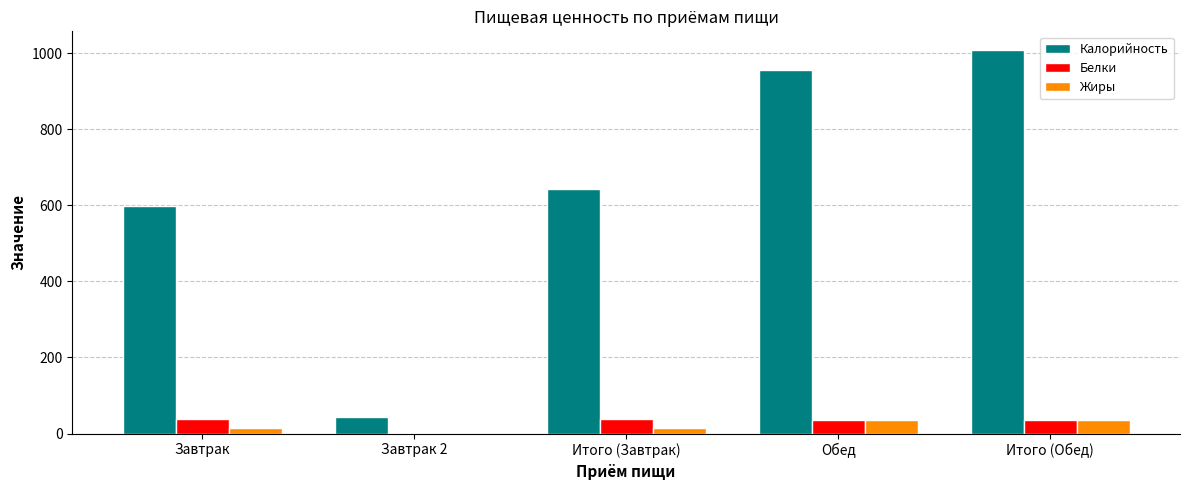

Which label corresponds to the largest value in the chart?

Итого (Обед)